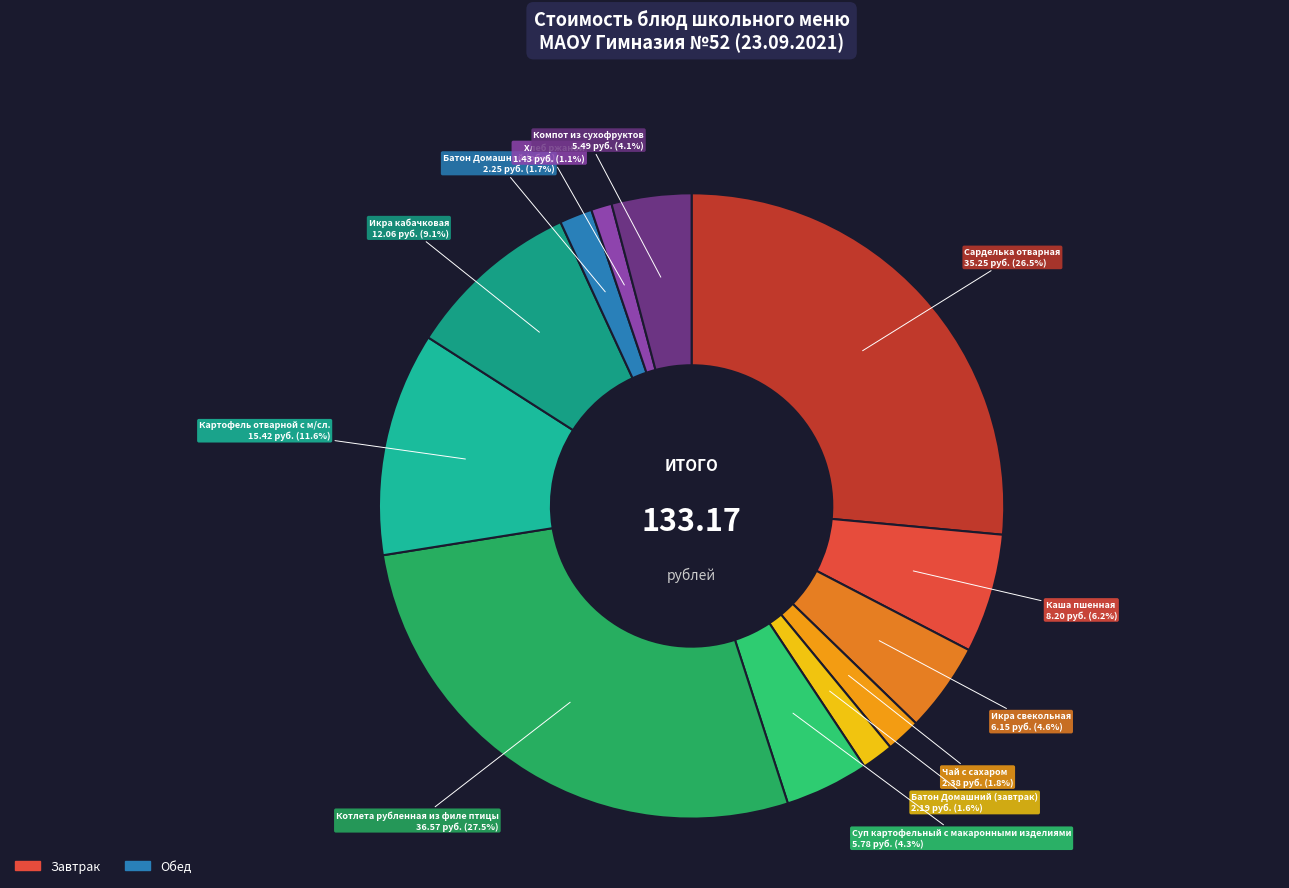

How many segments does this pie chart have?

12